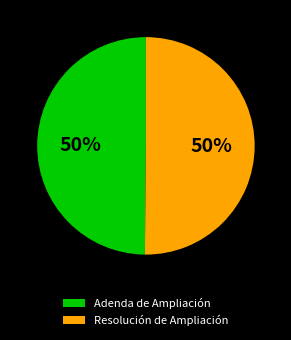

True or false: Resolución de Ampliación accounts for 58% of the total.

False